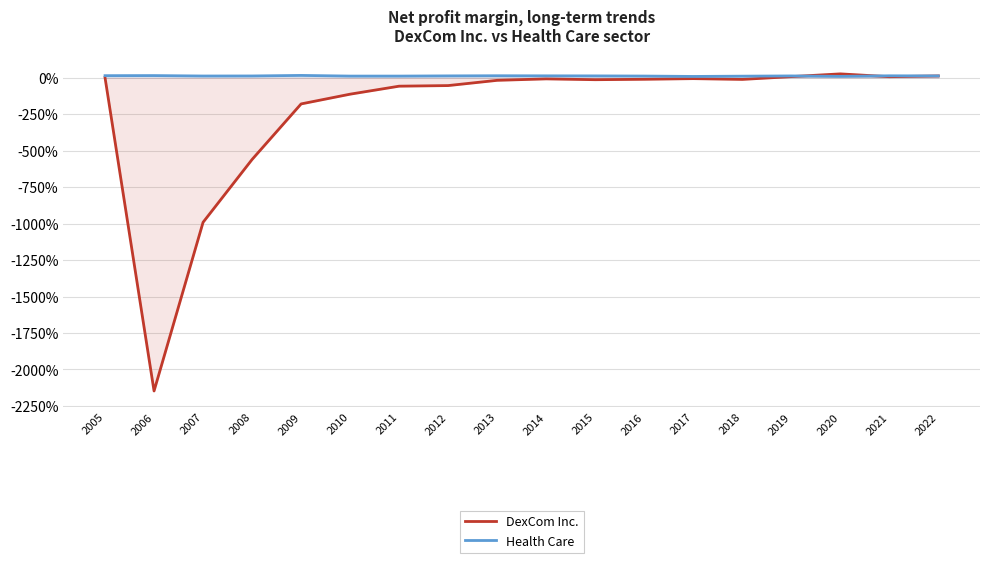

True or false: DexCom Inc. and Health Care intersect in this chart.

True